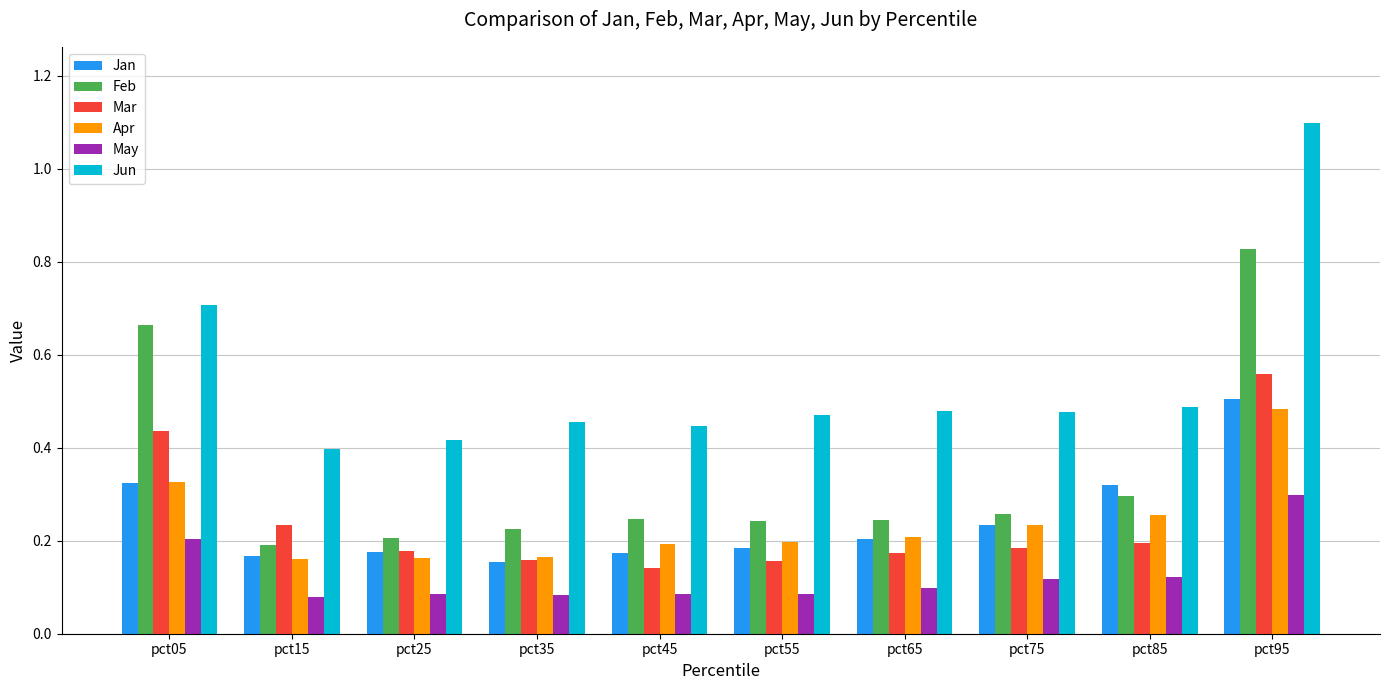

At pct45, list the series in order from largest to smallest.

Jun, Feb, Apr, Jan, Mar, May